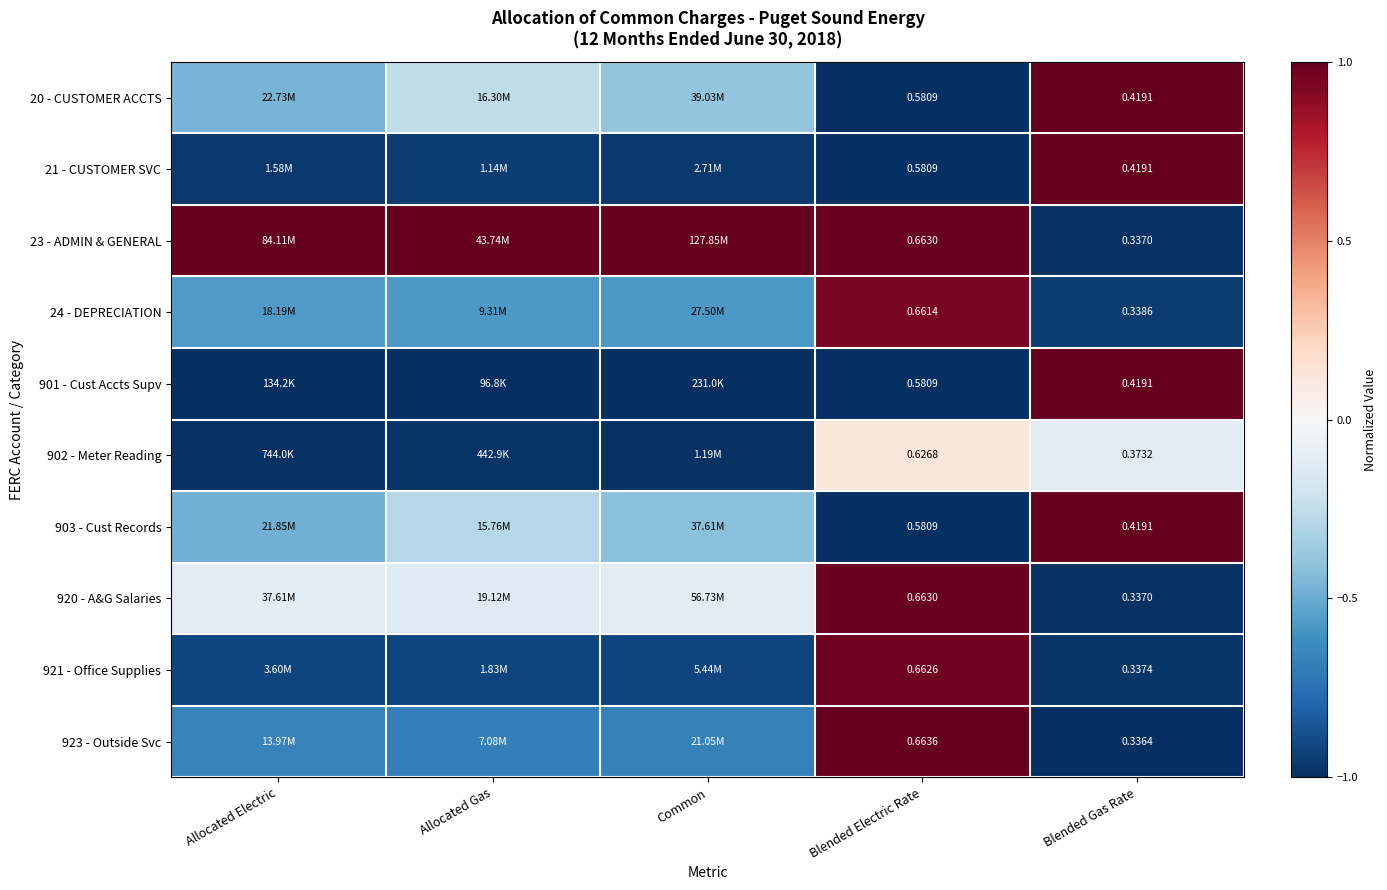

How many series are shown in this chart?

10